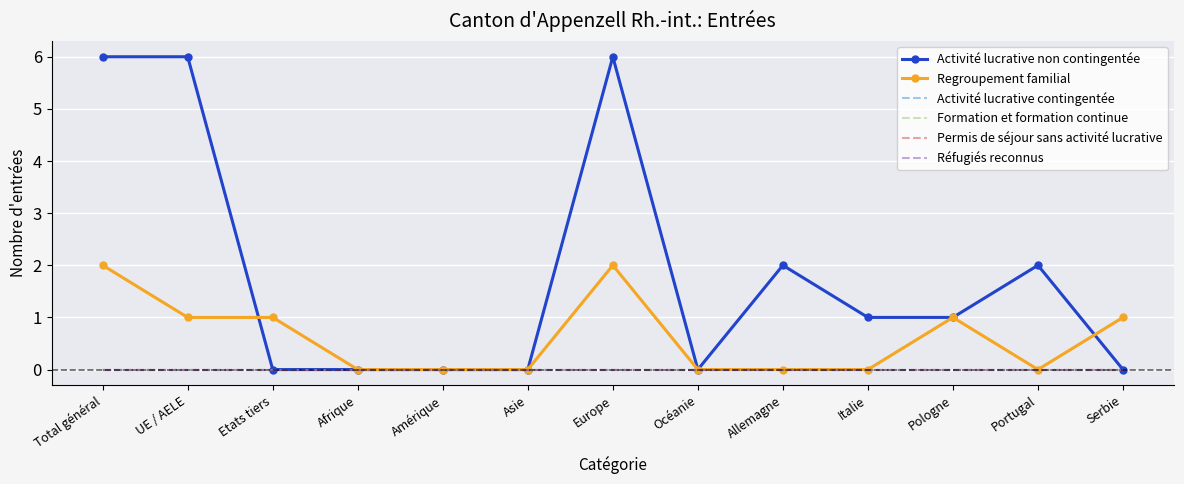

Reading right to left, list all the values displayed in this chart.

Activité lucrative non contingentée: Serbie=0	Portugal=2	Pologne=1	Italie=1	Allemagne=2	Océanie=0	Europe=6	Asie=0	Amérique=0	Afrique=0	Etats tiers=0	UE / AELE=6	Total général=6
Regroupement familial: Serbie=1	Portugal=0	Pologne=1	Italie=0	Allemagne=0	Océanie=0	Europe=2	Asie=0	Amérique=0	Afrique=0	Etats tiers=1	UE / AELE=1	Total général=2
Activité lucrative contingentée: Serbie=0	Portugal=0	Pologne=0	Italie=0	Allemagne=0	Océanie=0	Europe=0	Asie=0	Amérique=0	Afrique=0	Etats tiers=0	UE / AELE=0	Total général=0
Formation et formation continue: Serbie=0	Portugal=0	Pologne=0	Italie=0	Allemagne=0	Océanie=0	Europe=0	Asie=0	Amérique=0	Afrique=0	Etats tiers=0	UE / AELE=0	Total général=0
Permis de séjour sans activité lucrative: Serbie=0	Portugal=0	Pologne=0	Italie=0	Allemagne=0	Océanie=0	Europe=0	Asie=0	Amérique=0	Afrique=0	Etats tiers=0	UE / AELE=0	Total général=0
Réfugiés reconnus: Serbie=0	Portugal=0	Pologne=0	Italie=0	Allemagne=0	Océanie=0	Europe=0	Asie=0	Amérique=0	Afrique=0	Etats tiers=0	UE / AELE=0	Total général=0